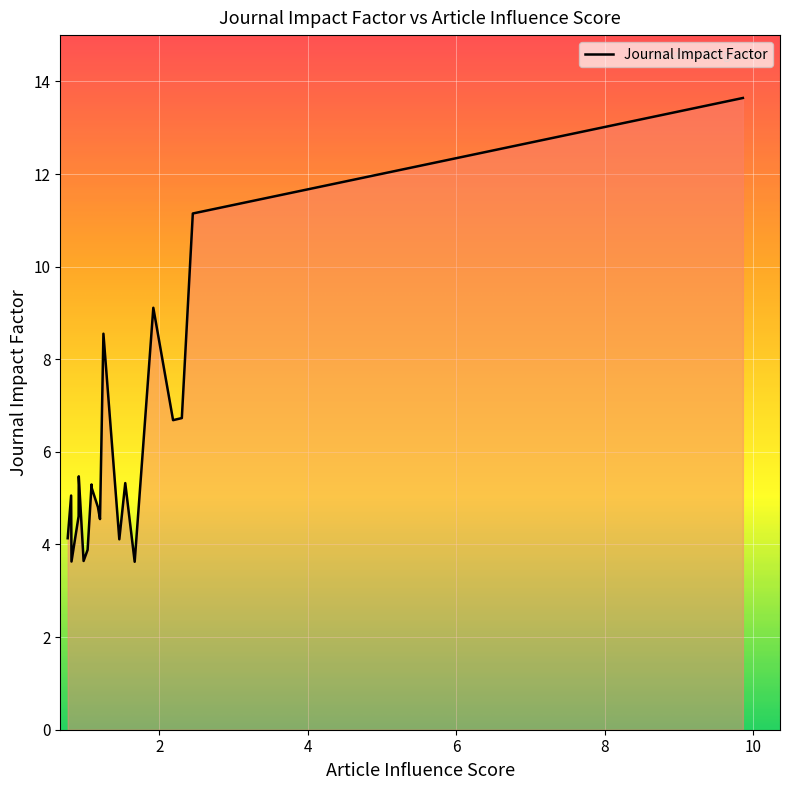

What is the difference between the maximum and minimum values?

10.0